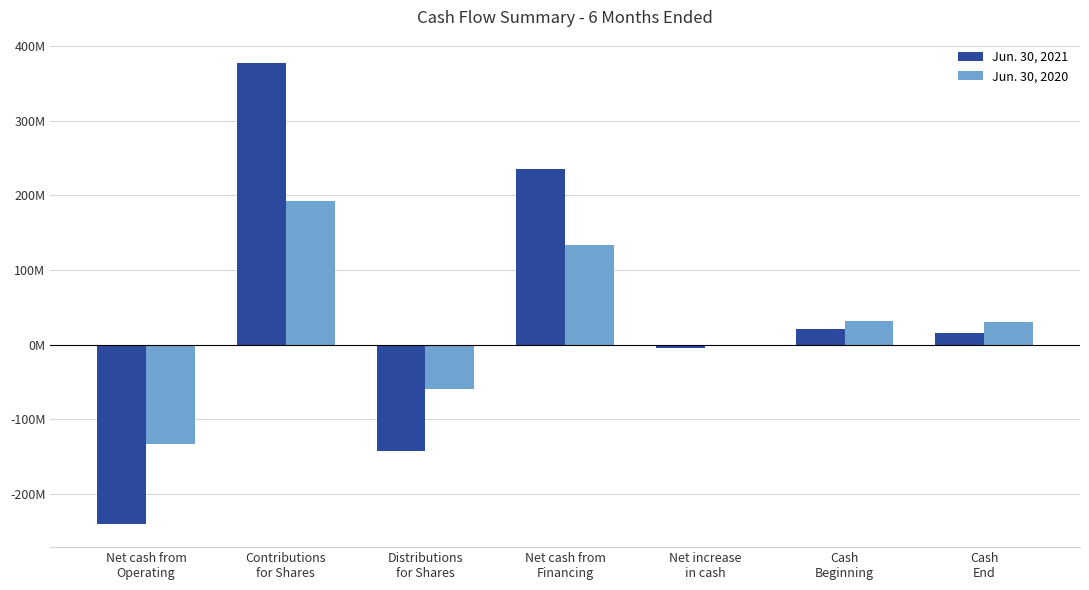

At which label is Jun. 30, 2020 closest to 29714550?

Cash
End